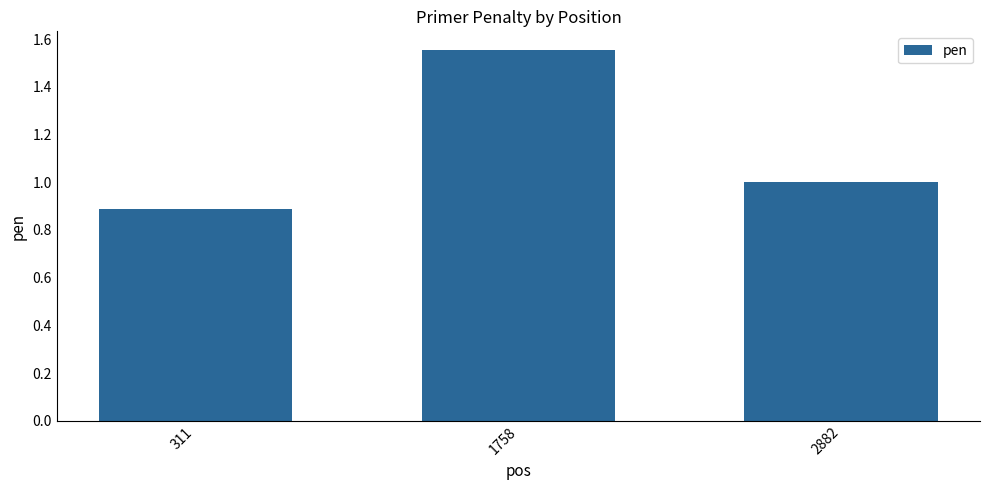

Where is the data nearest to the value 1?

2882